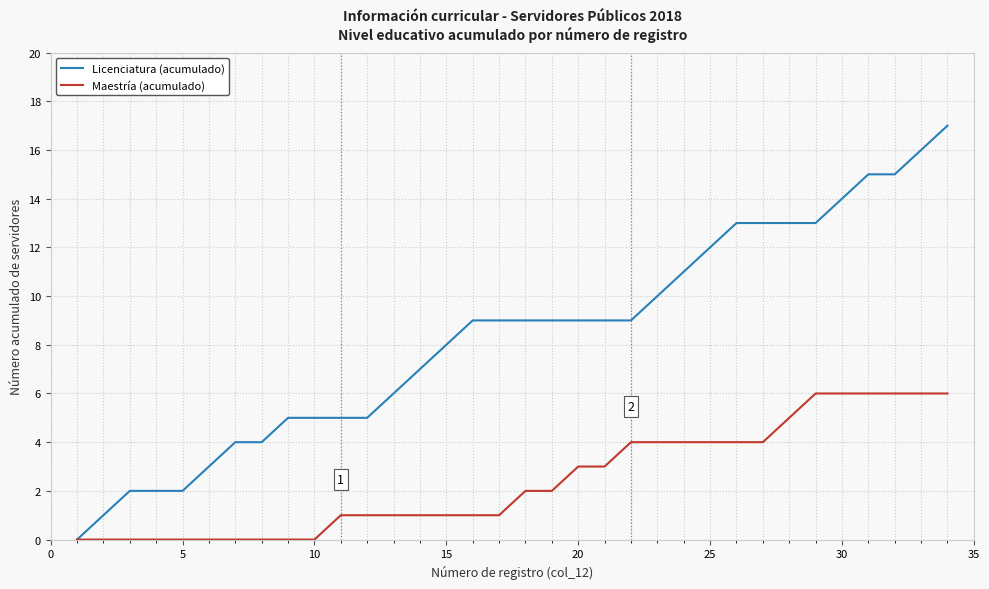

List the series in order of their overall mean, lowest first.

Maestría (acumulado), Licenciatura (acumulado)